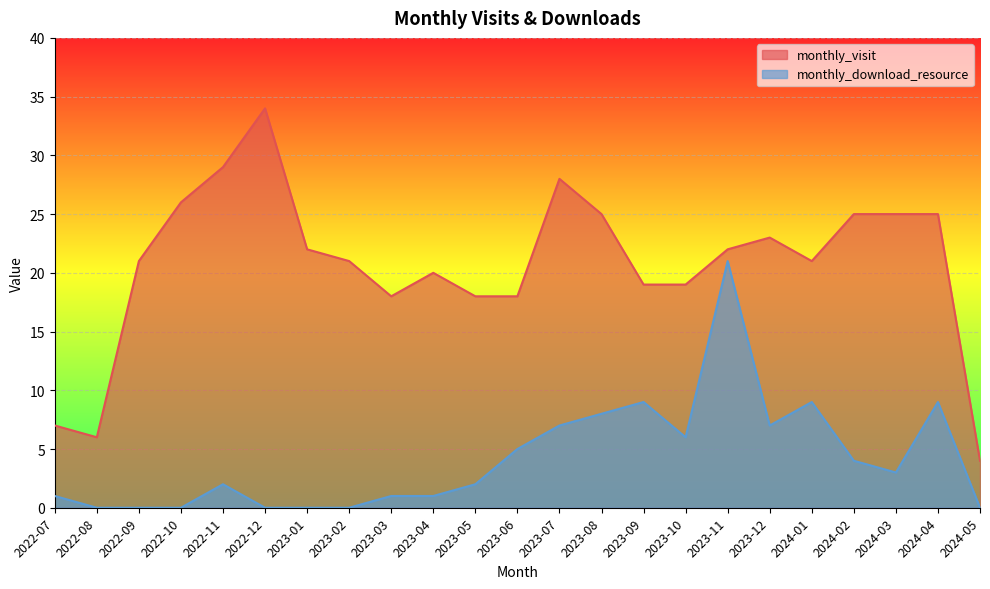

Does the chart display data point markers on the line(s)?

No